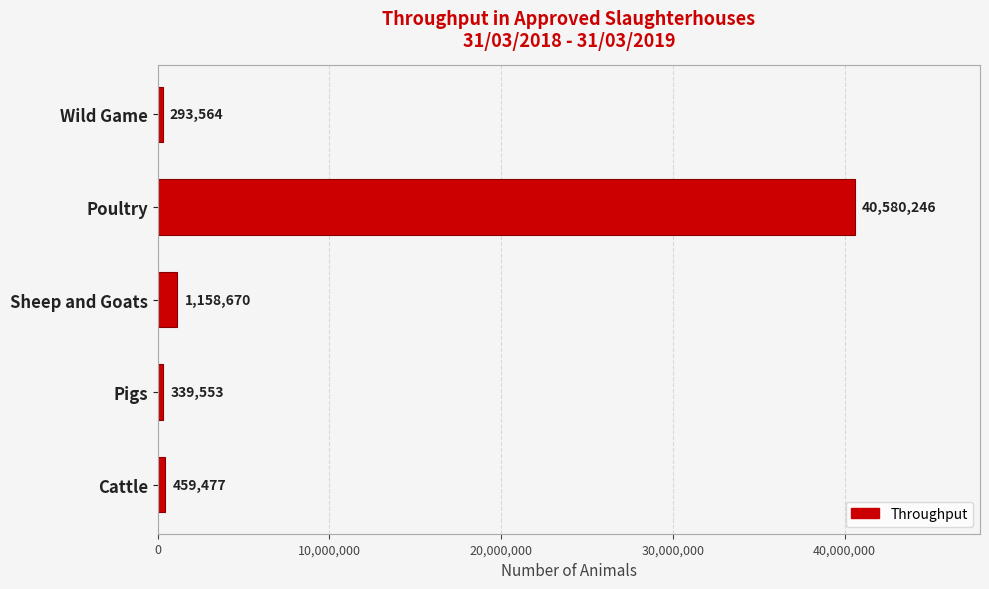

Reading bottom to top, what are all the values shown in this chart?

Cattle=459477	Pigs=339553	Sheep and Goats=1158670	Poultry=40580246	Wild Game=293564